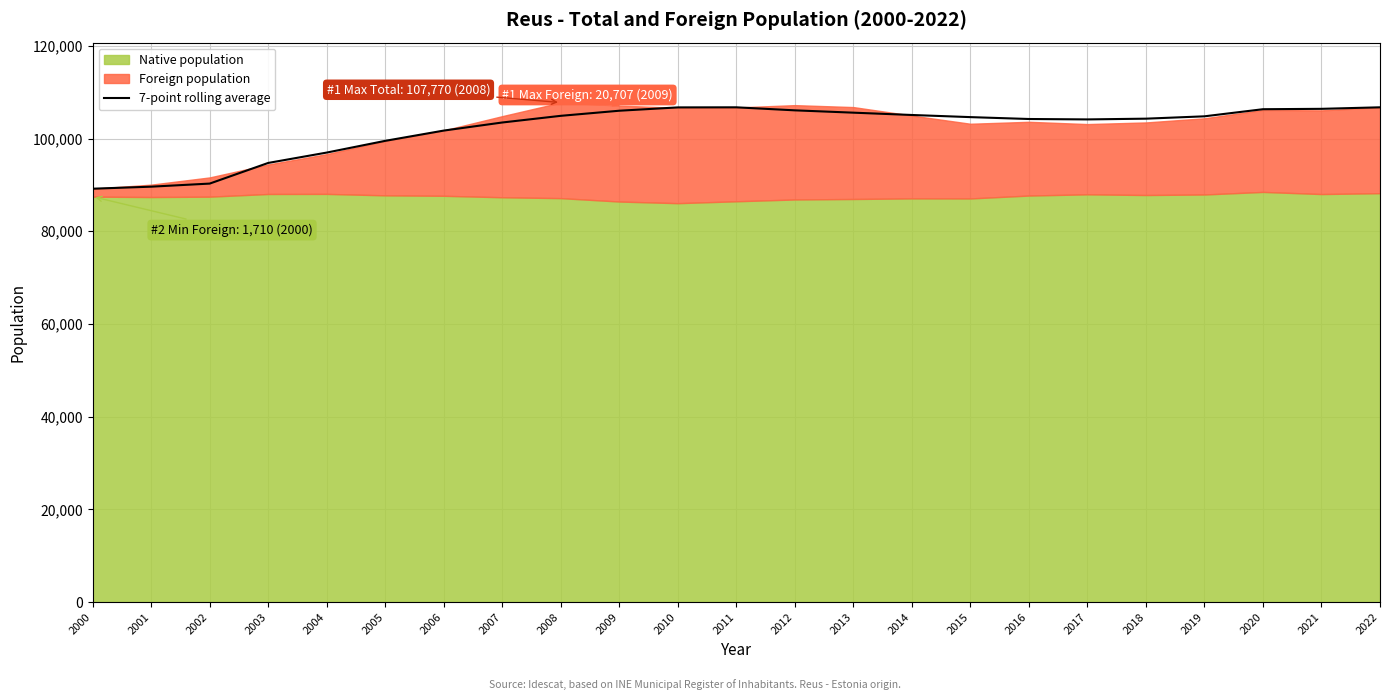

How many points are higher than both their immediate neighbors (excluding endpoints)?

1